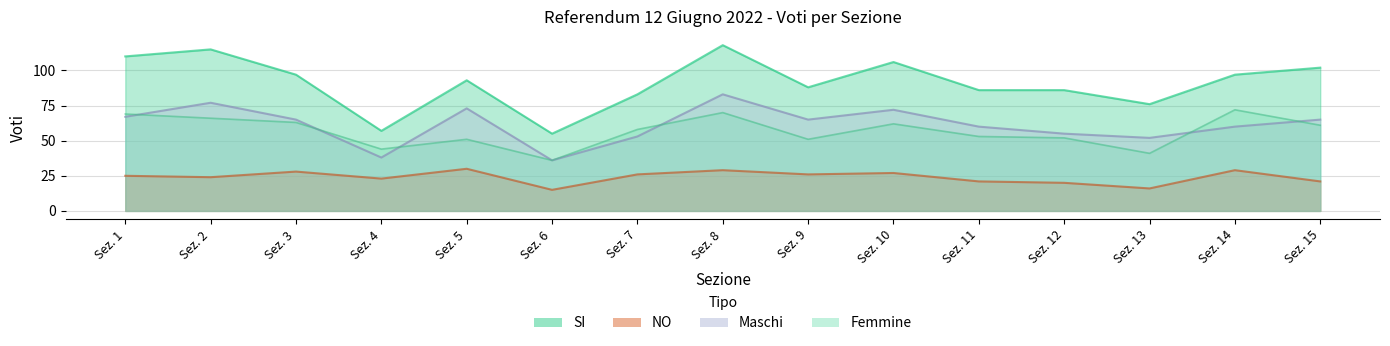

What is the value of the SI point at the 10th from the left?

106